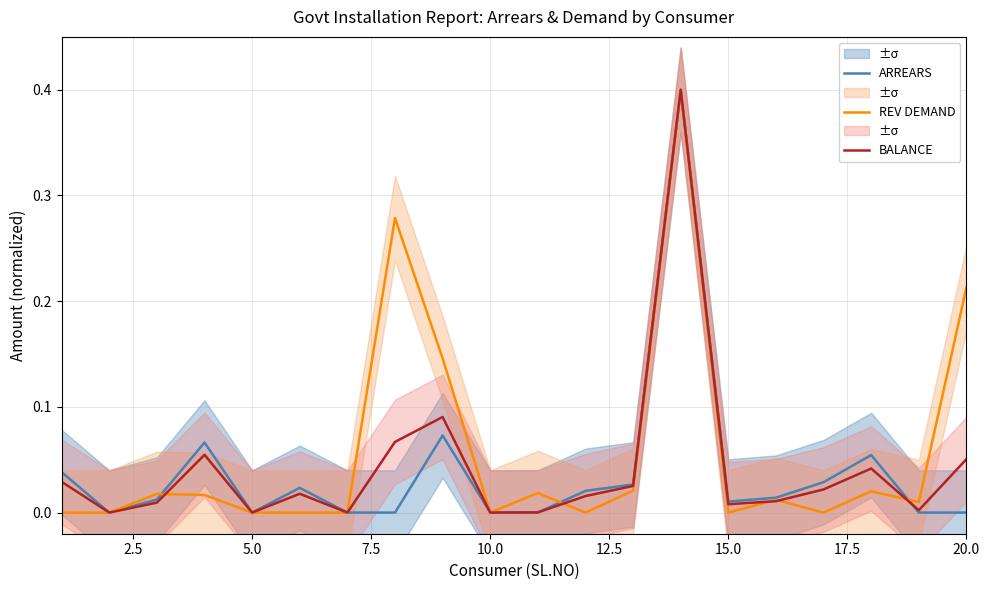

The REV DEMAND series shows 0.0 at 5.0. True or false?

True